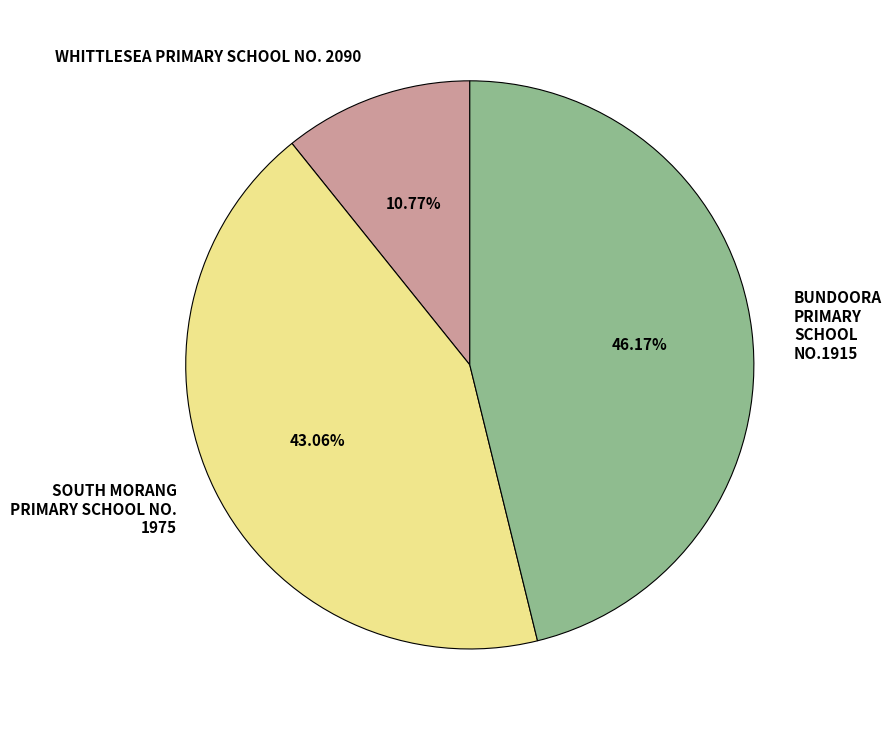

The WHITTLESEA PRIMARY SCHOOL NO. 2090 slice represents 11% of the pie. True or false?

True